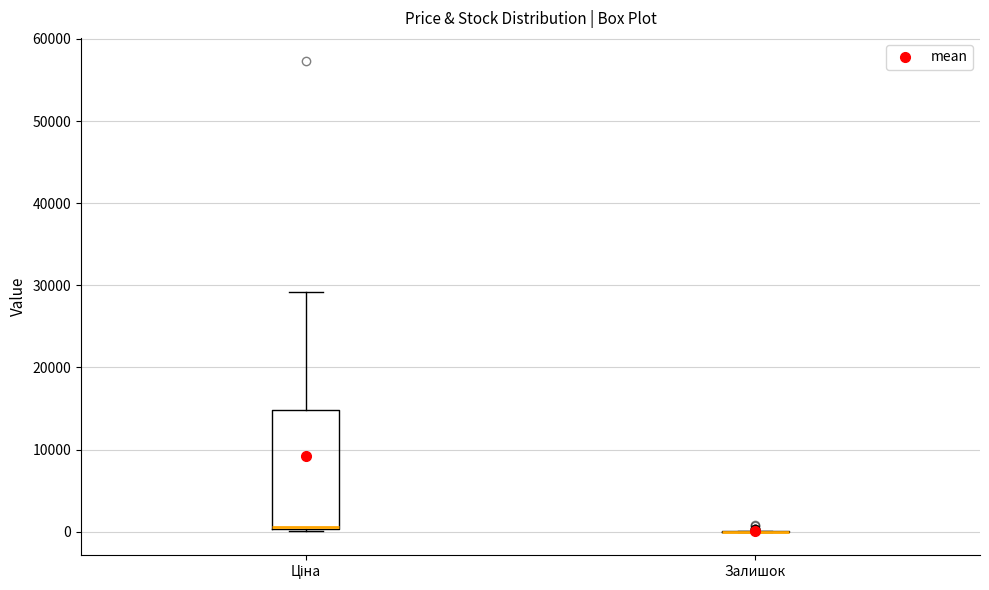

Reading left to right, read every box against the y-axis: the position of its median line, the range the box covers, and the ends of its whiskers. The values are not printed on the chart, so give them approximately, as read against the axis.

Ціна: median 1000, box 0 to 15000, whiskers 0 to 29000
Залишок: box collapsed to a line at 0, whiskers 0 to 0